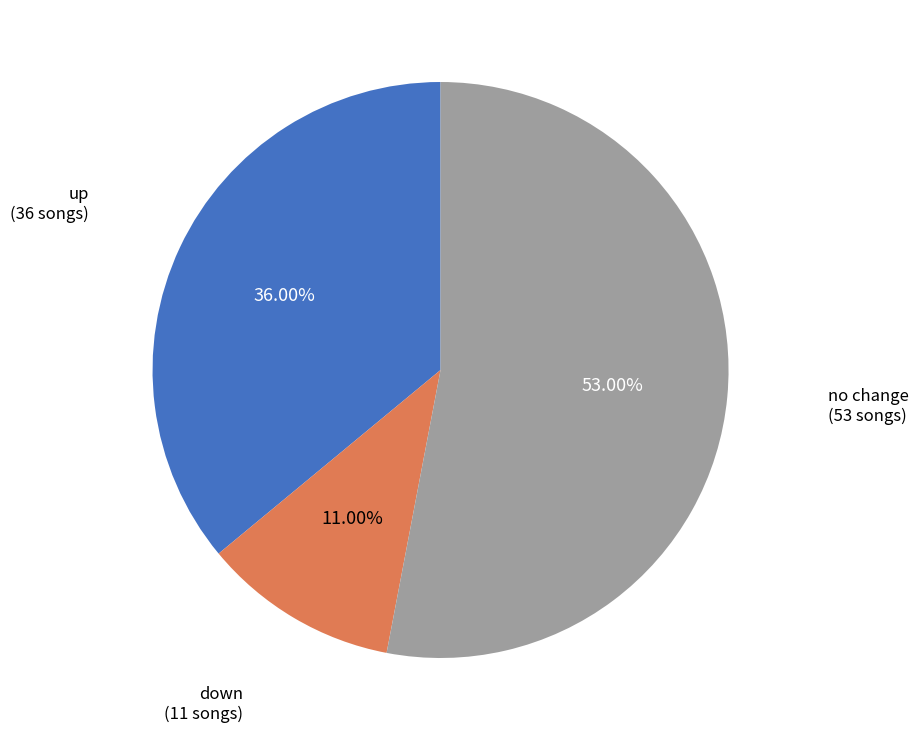

Is there any slice that represents more than half of the pie?

Yes